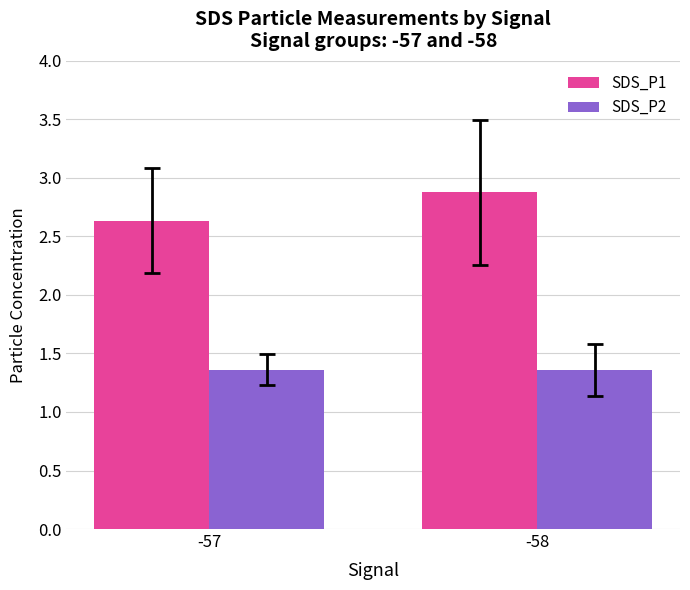

What is the average value of the SDS_P1 series?

2.8